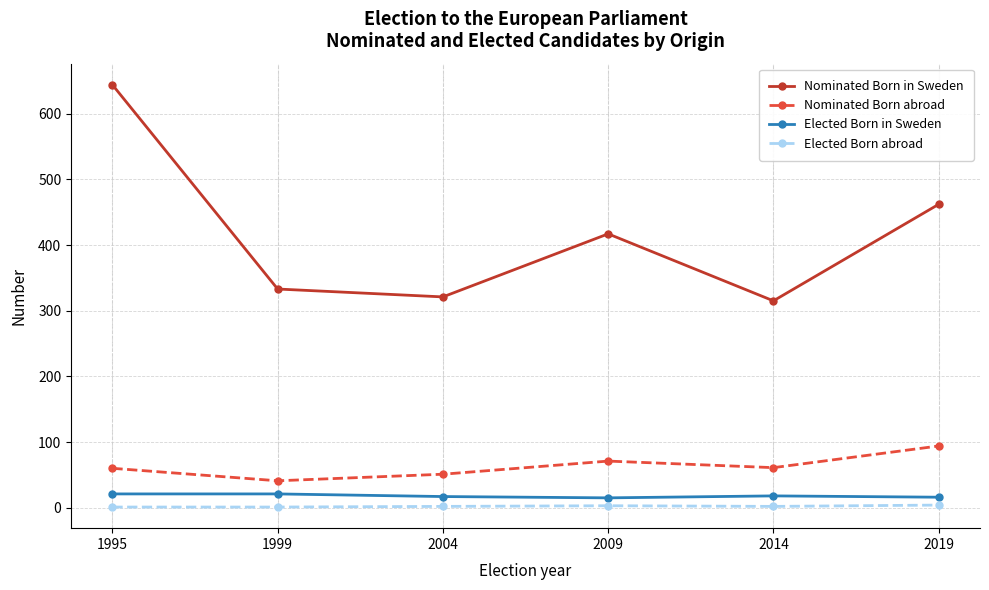

What is the approximate value of Elected Born abroad at 2009?

3